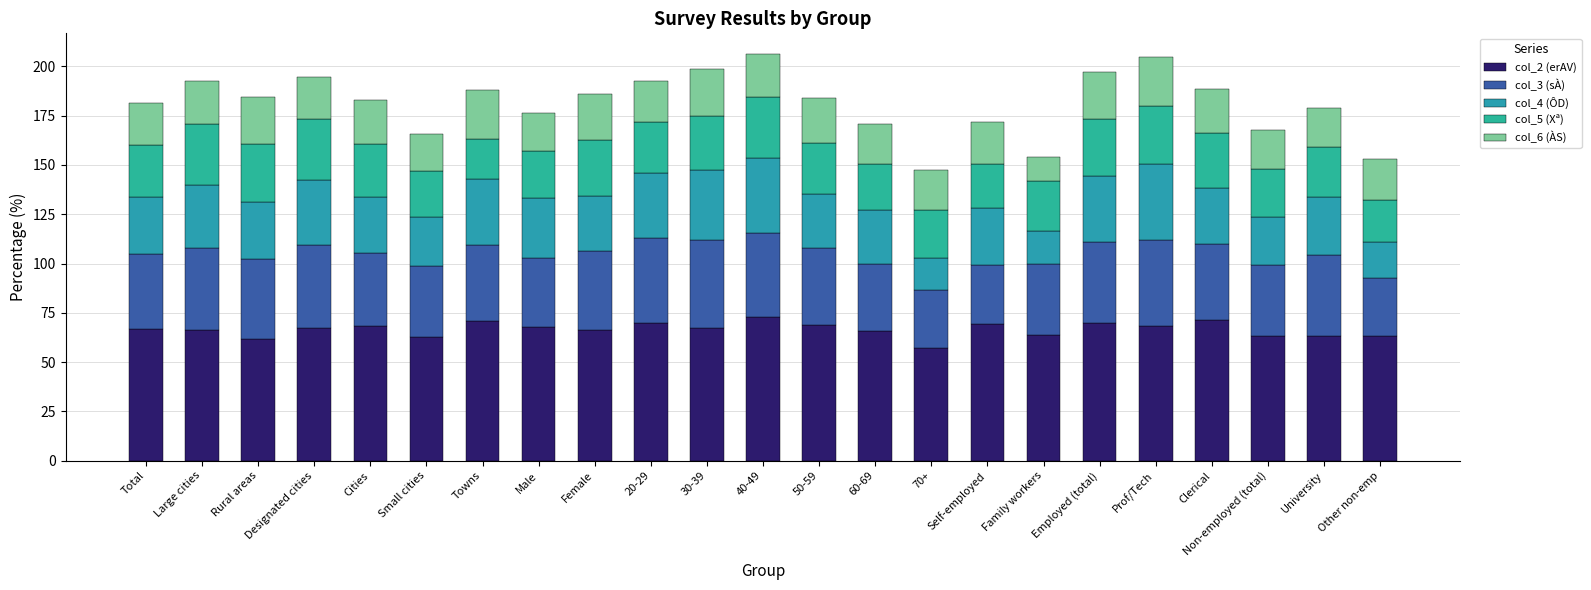

What is the average value of the col_6 (ÀS) series?

21.4